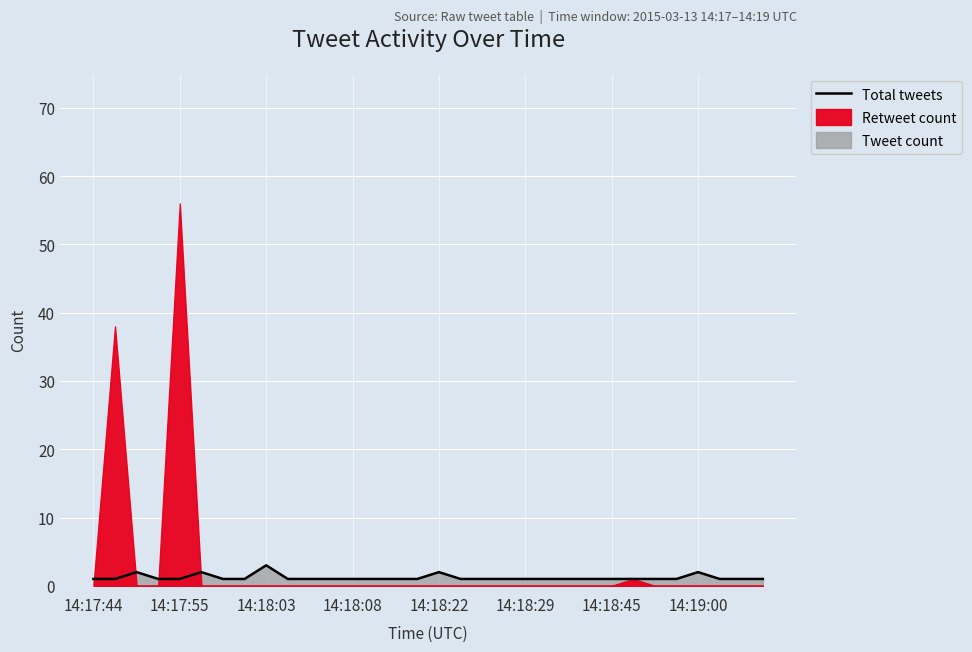

What is the change in value from 10 to 28?

+1